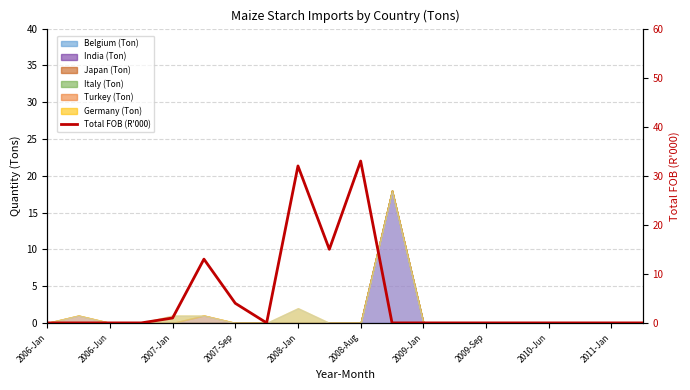

Reading left to right, extract all data points from this chart.

0	0	0	0	1	13	4	0	32	15	33	0	0	0	0	0	0	0	0	0